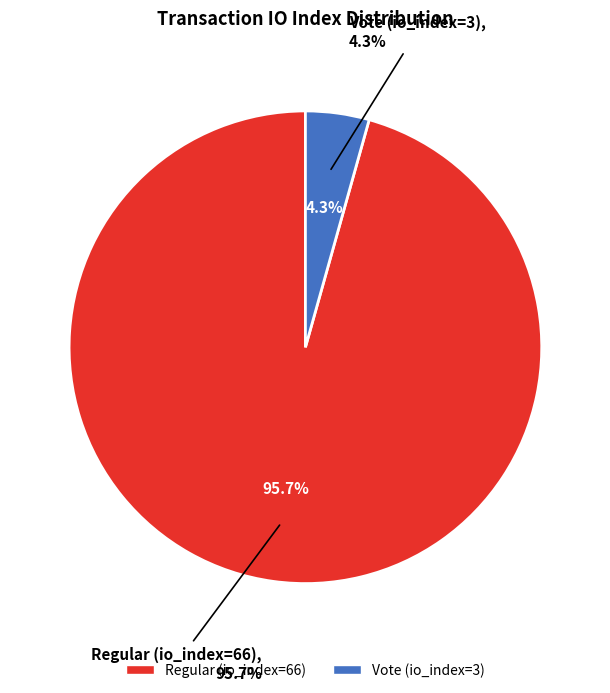

Does Vote (io_index=3) account for over 50% of the chart?

No